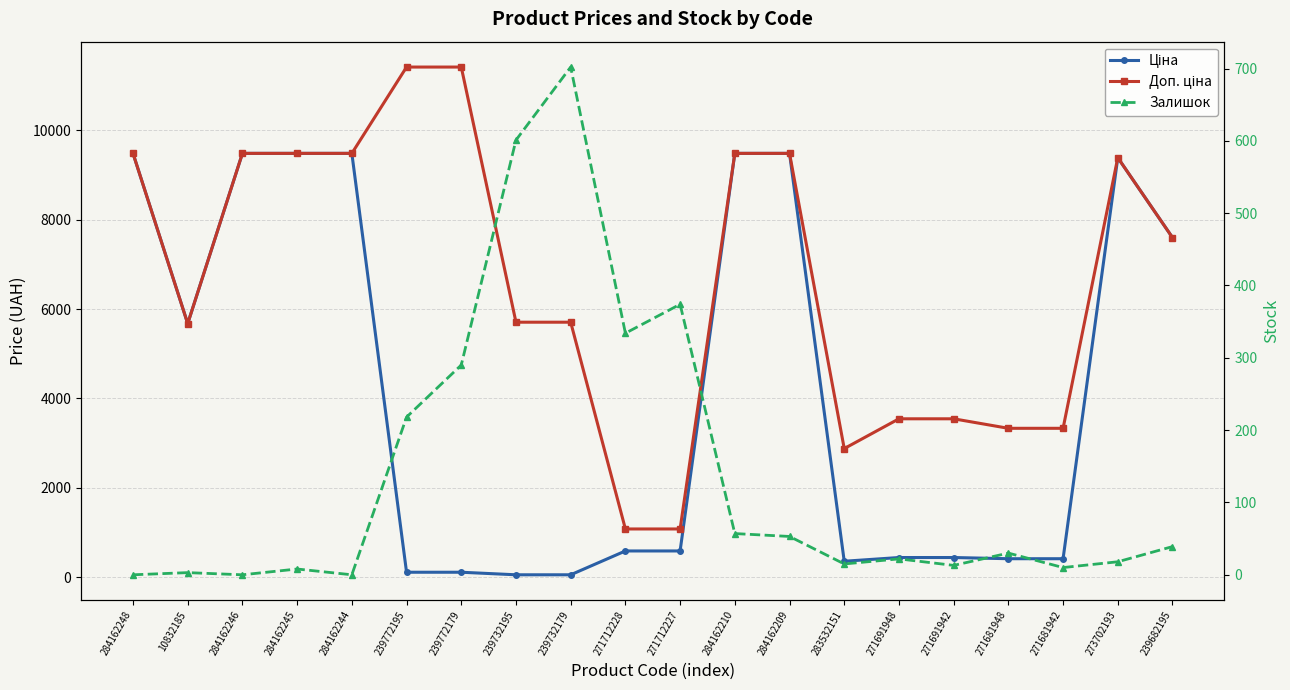

True or false: Доп. ціна has a value of 5190.0 at 271681948.

False